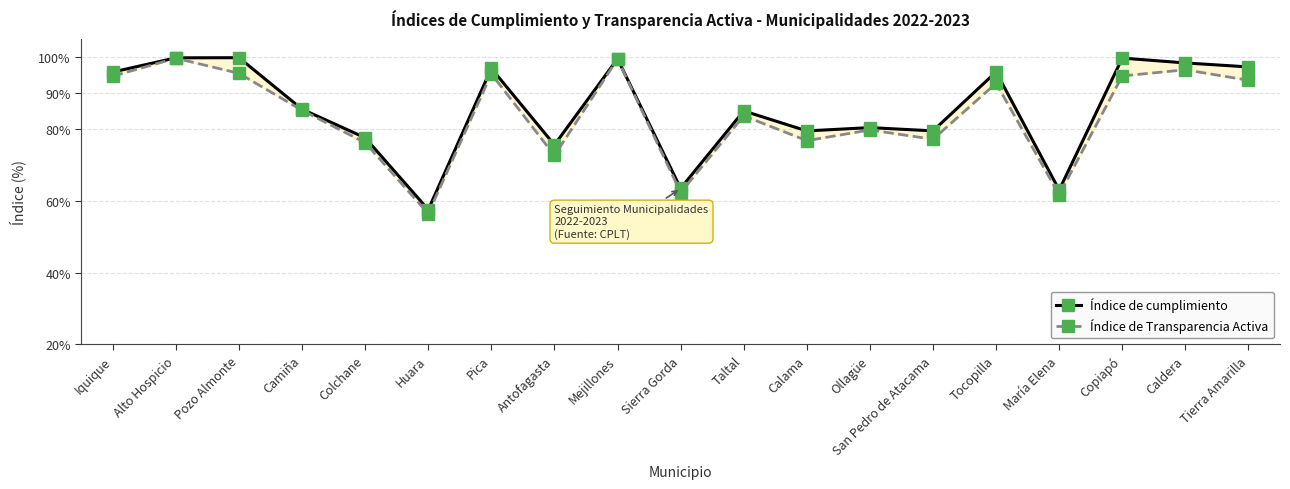

What is the difference between the Índice de cumplimiento values at Pica and Huara?

39.3